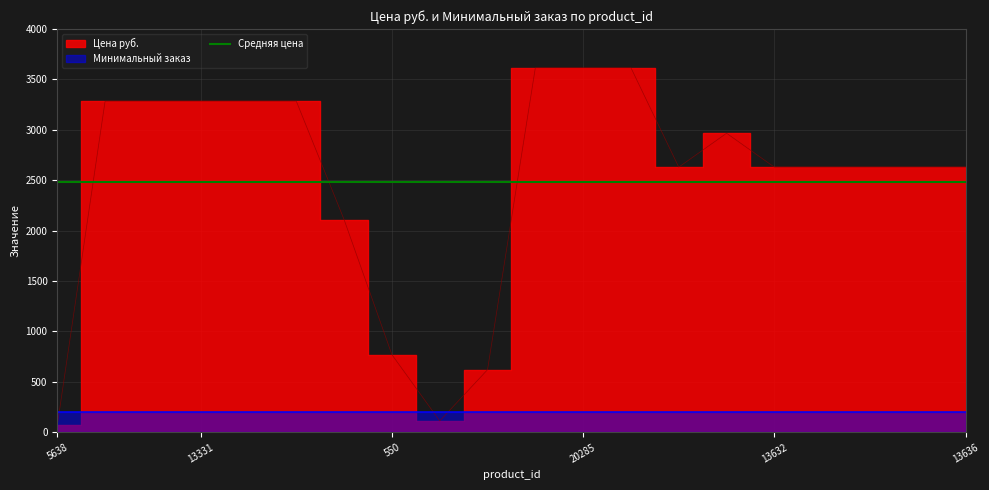

What is the label of the 12th point from the right?

14380